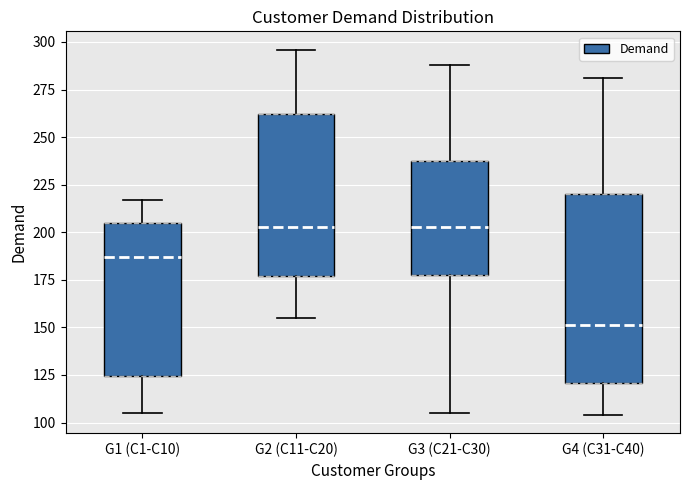

Reading left to right, read every box against the y-axis: the position of its median line, the range the box covers, and the ends of its whiskers. The values are not printed on the chart, so give them approximately, as read against the axis.

G1 (C1-C10): median 185, box 125 to 205, whiskers 105 to 215
G2 (C11-C20): median 205, box 175 to 260, whiskers 155 to 295
G3 (C21-C30): median 205, box 180 to 235, whiskers 105 to 290
G4 (C31-C40): median 150, box 120 to 220, whiskers 105 to 280